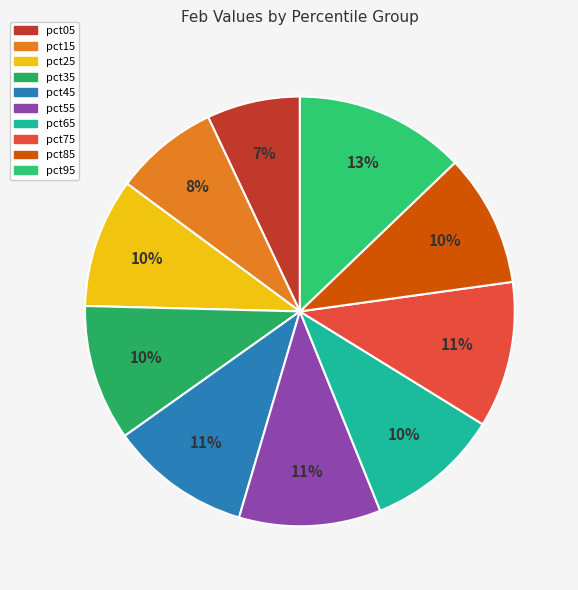

How many segments does this pie chart have?

10